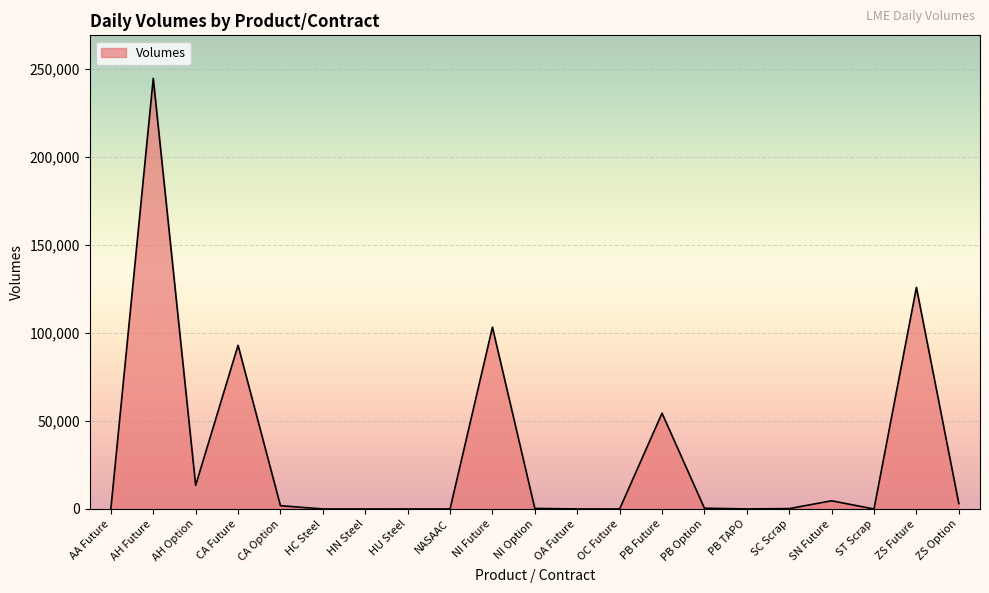

Is it true that the value at AH Future is 110676?

False